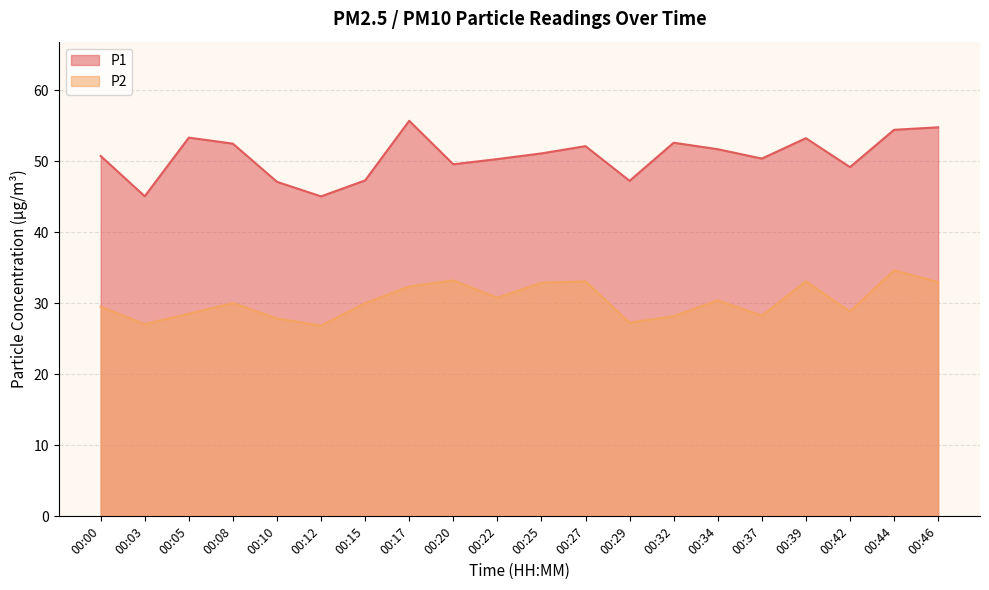

How many data points in P2 are less than 30?

9